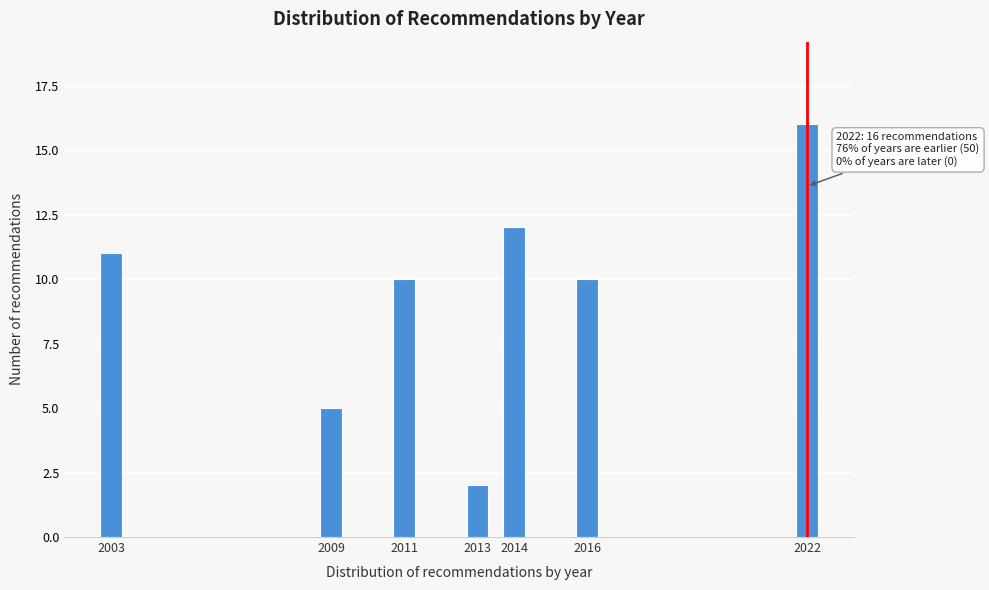

Reading right to left, extract all data points from this chart.

16	10	12	2	10	5	11